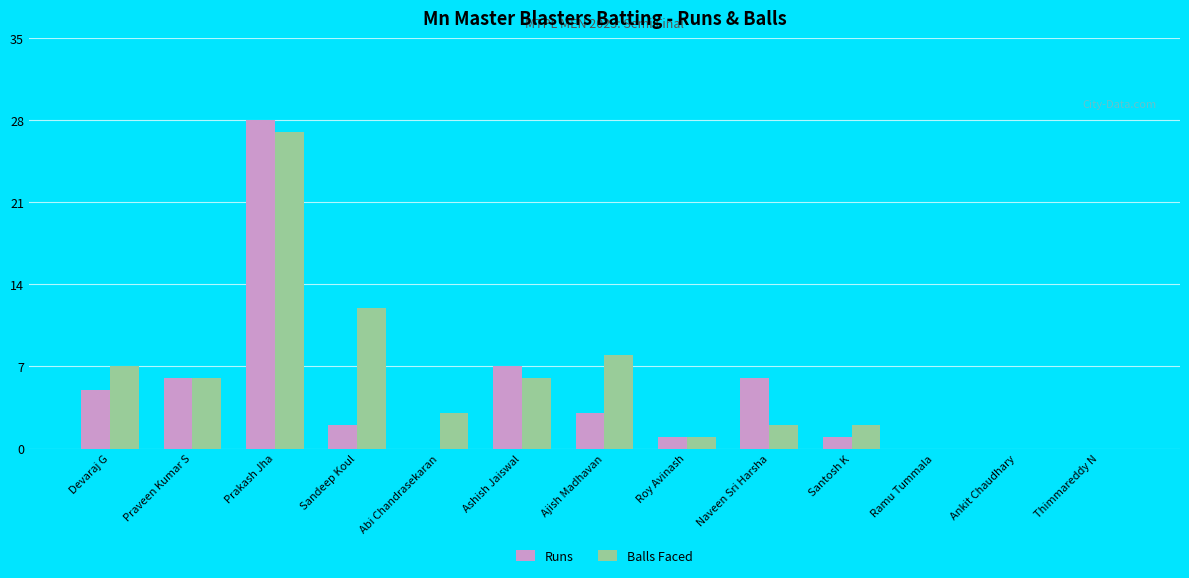

Which label corresponds to the largest value in the chart?

Prakash Jha